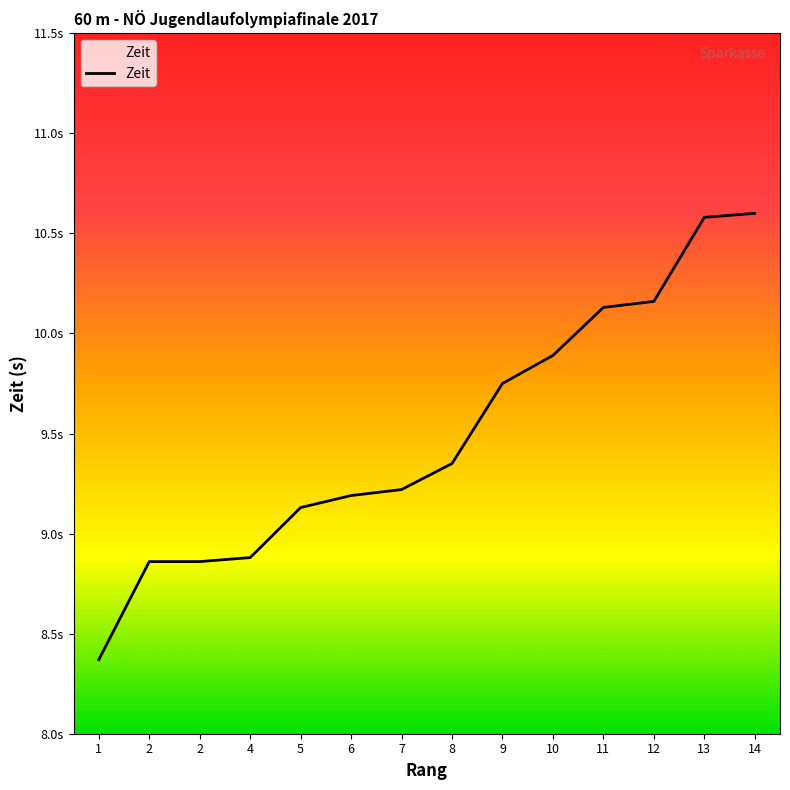

Does the chart display data point markers on the line(s)?

No